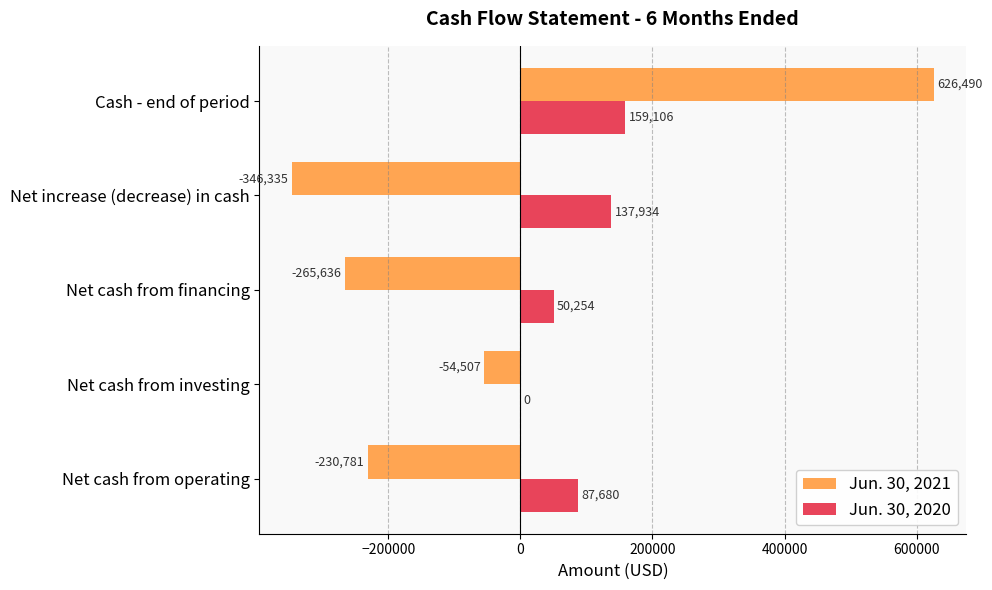

How many Jun. 30, 2020 values are between 50254 and 137934?

3